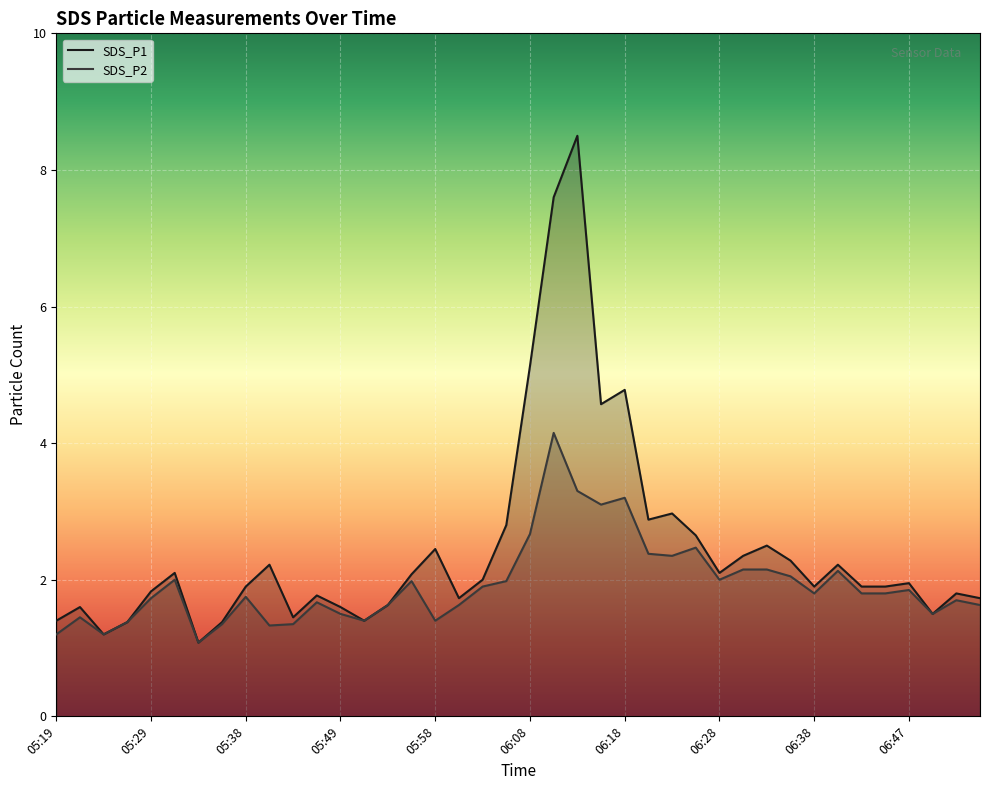

True or false: SDS_P2 and SDS_P1 cross at least once.

False